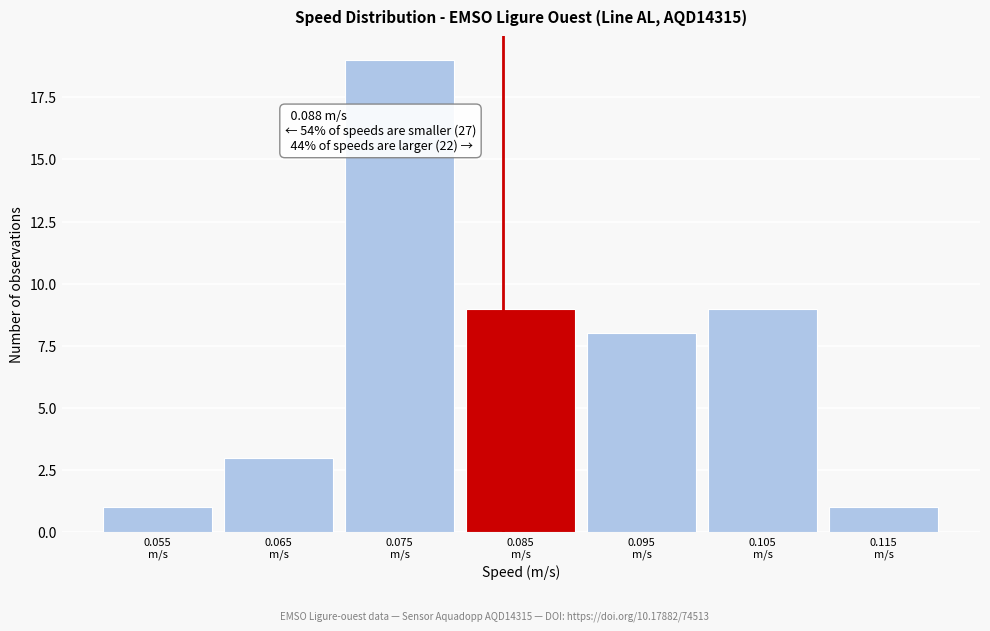

Reading left to right, what are all the values shown in this chart?

1	3	19	9	8	9	1